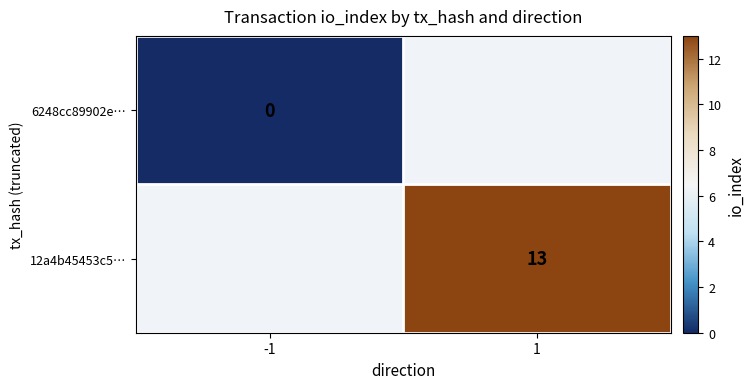

True or false: 12a4b45453c5… has a value of 5 at 1.

False